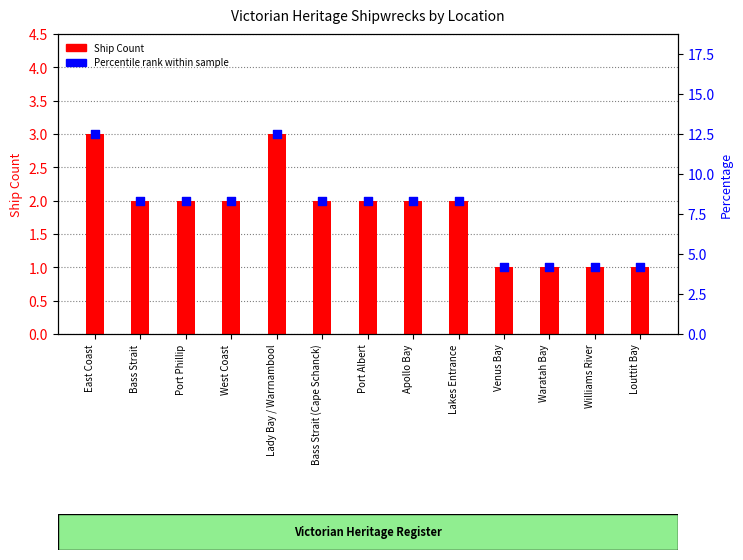

At how many categories does at least one series exceed 5?

9